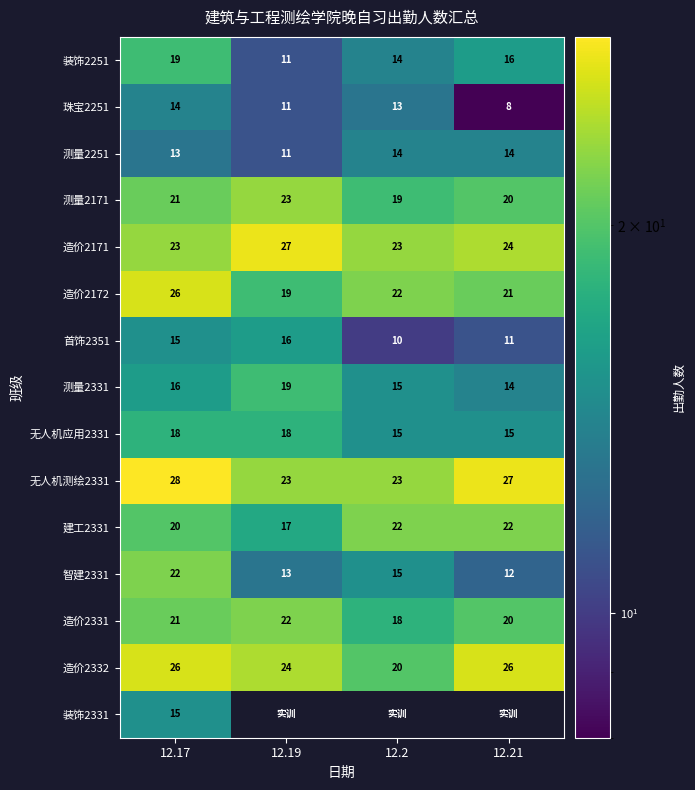

What is the difference between the 装饰2251 values at 12.21 and 12.17?

3